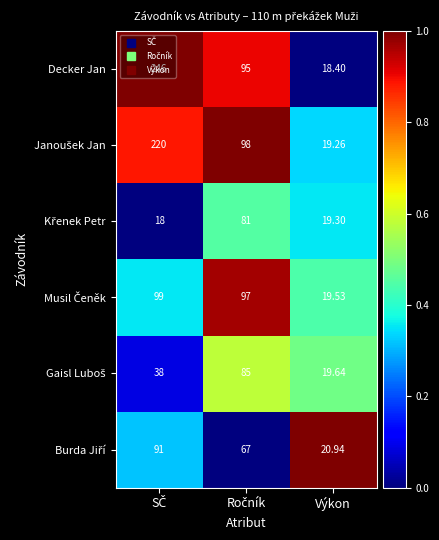

Which category has the lowest value in the Decker Jan series?

Výkon